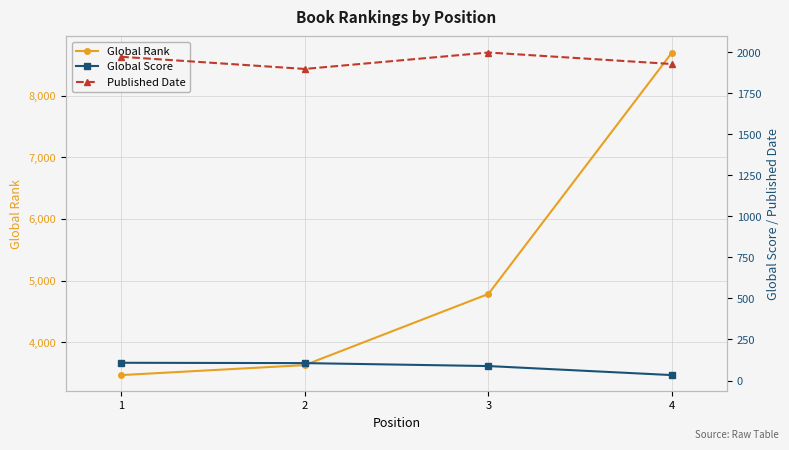

Rank the series by their average value, from highest to lowest.

Global Rank, Published Date, Global Score